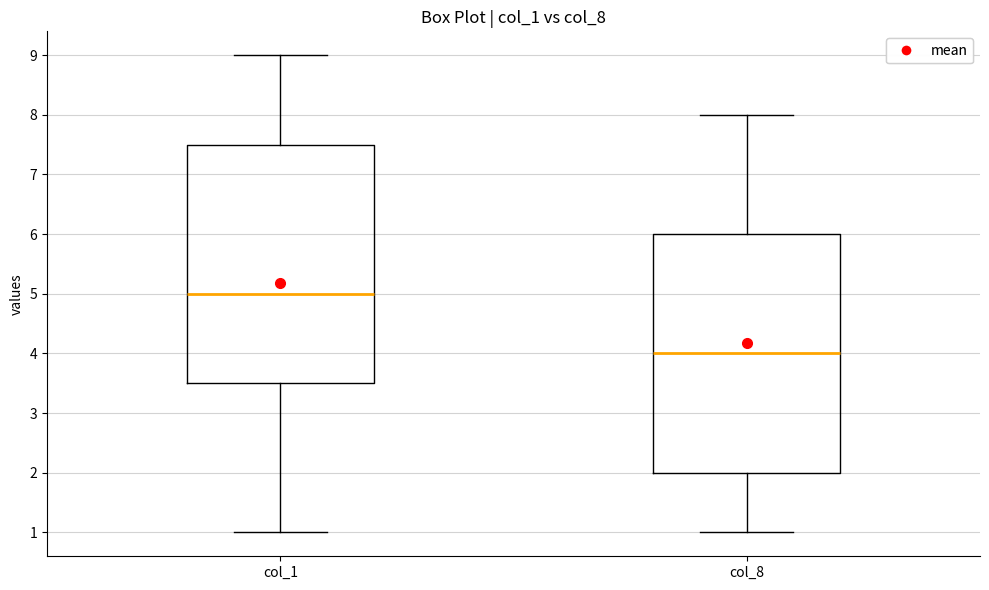

Reading left to right, read every box against the y-axis: the position of its median line, the range the box covers, and the ends of its whiskers. The values are not printed on the chart, so give them approximately, as read against the axis.

col_1: median 5.0, box 3.5 to 7.5, whiskers 1.0 to 9.0
col_8: median 4.0, box 2.0 to 6.0, whiskers 1.0 to 8.0